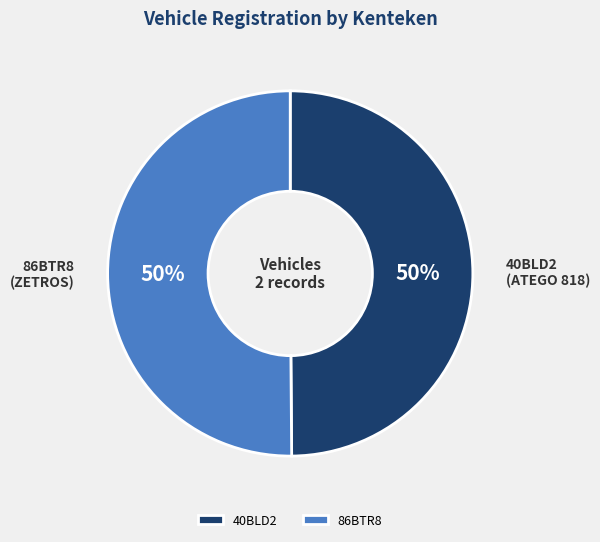

How many segments does this pie chart have?

2